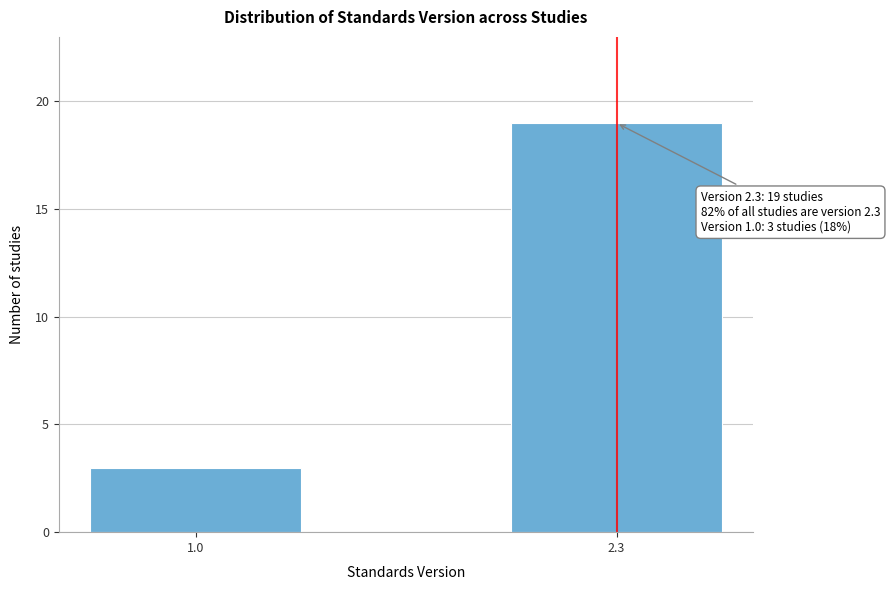

Reading right to left, list all the values displayed in this chart.

2.3=19	1.0=3